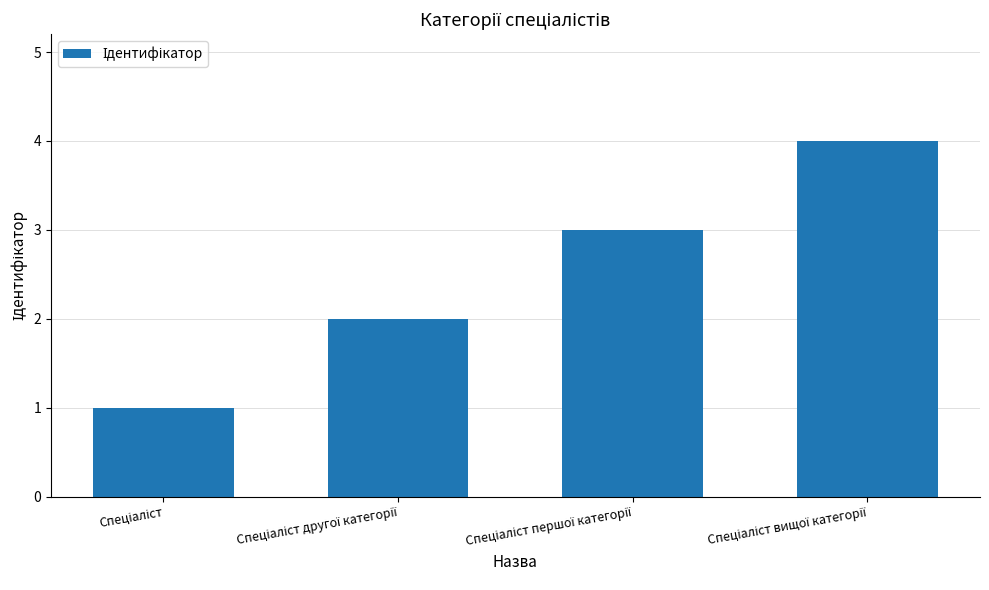

What is the sum of all values?

10